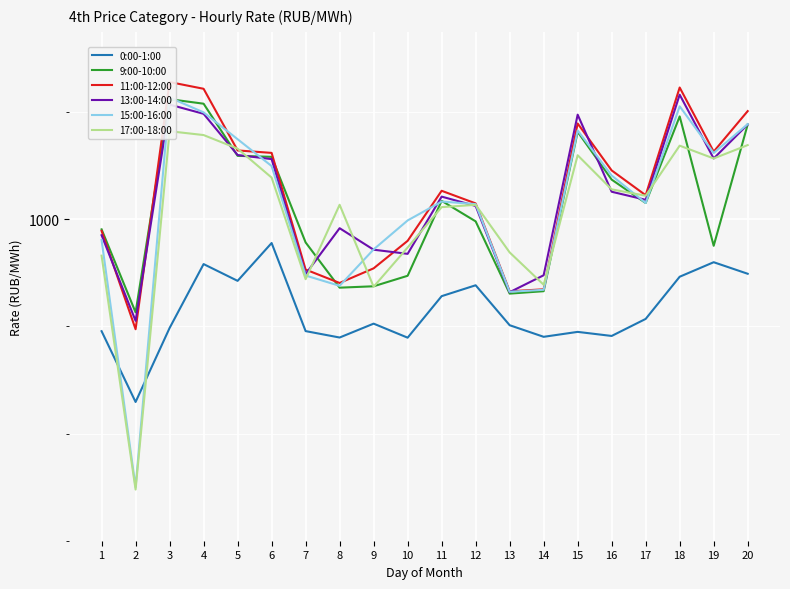

Where do 17:00-18:00 and 9:00-10:00 first cross each other?

4 and 5